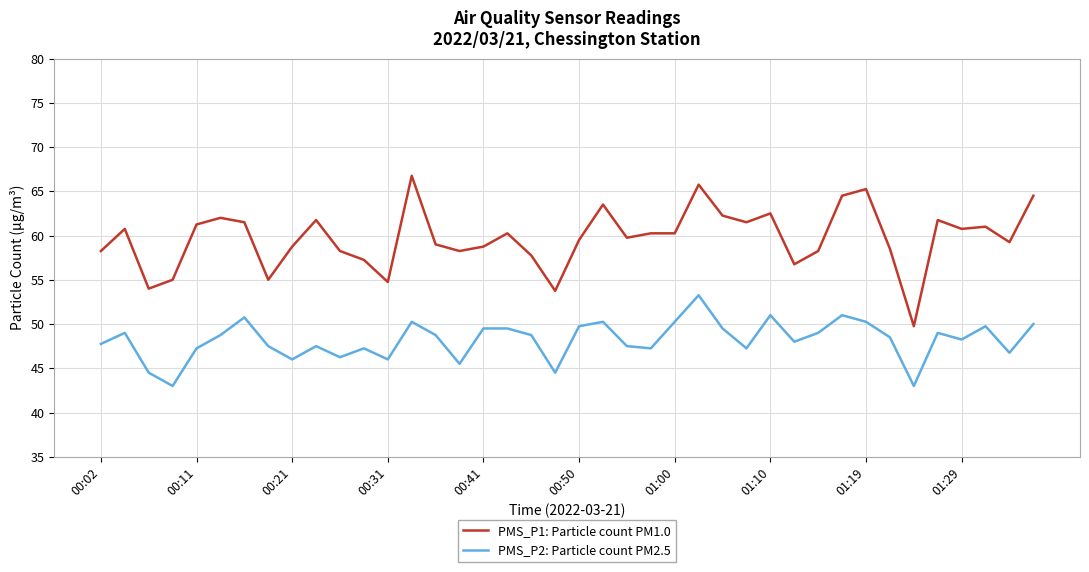

Which series has the largest total across all categories?

PMS_P1: Particle count PM1.0